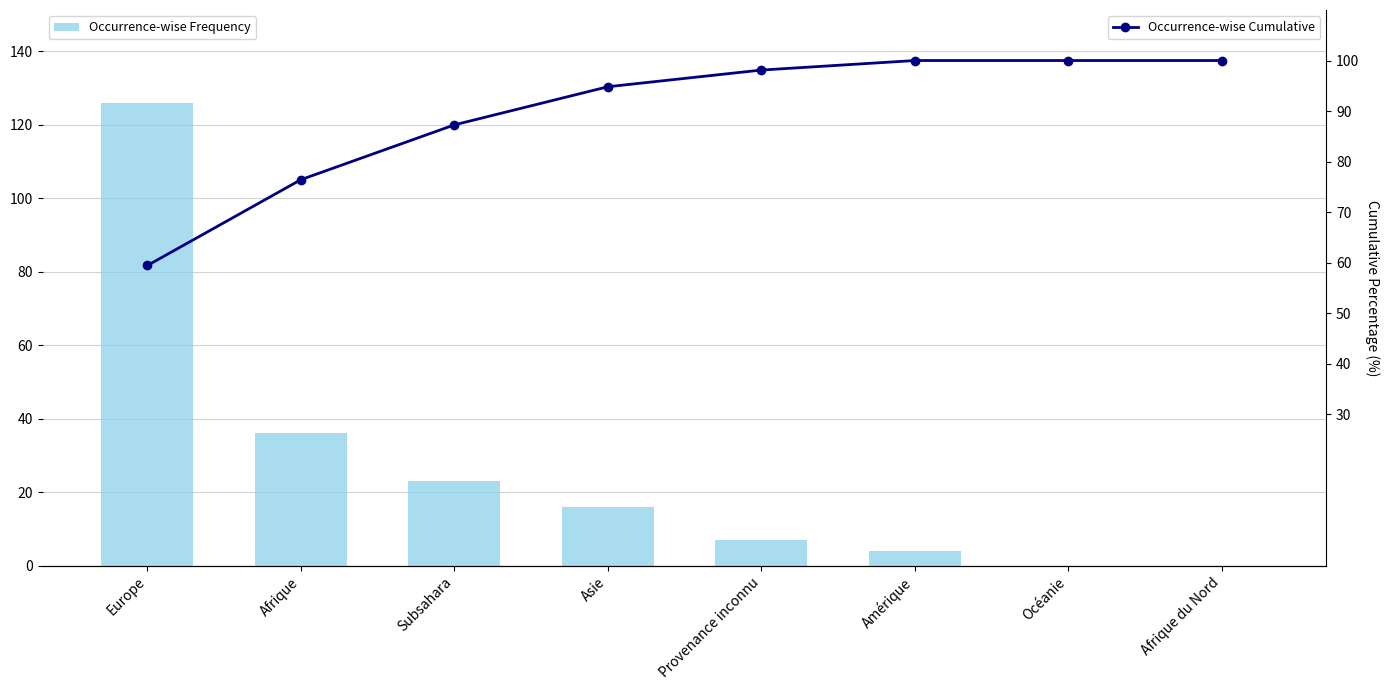

At how many categories does at least one series exceed 32?

8